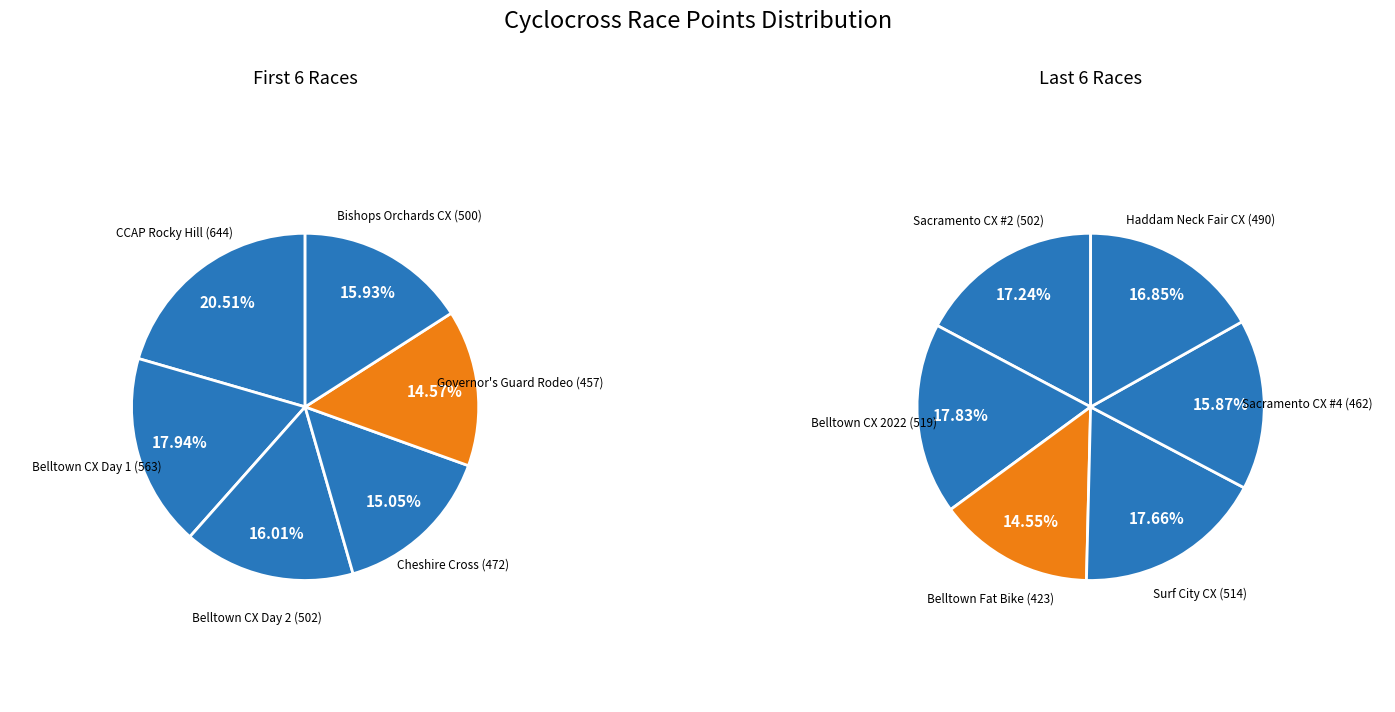

Which slice is the largest?

CCAP Rocky Hill